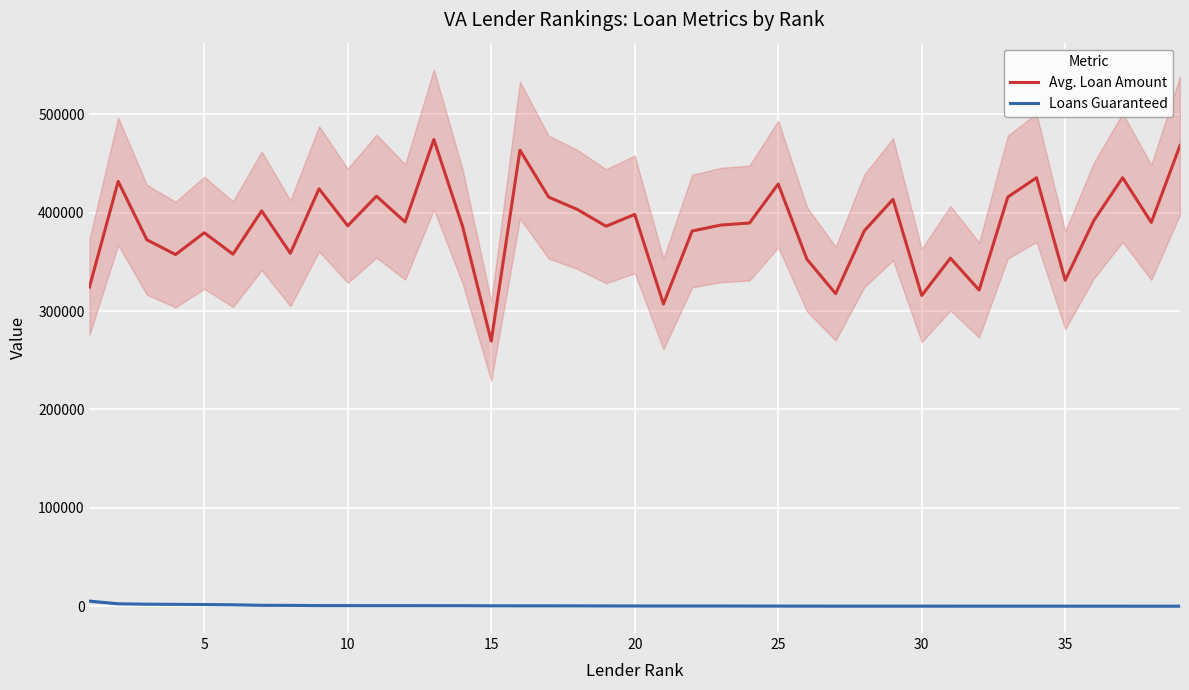

True or false: Avg. Loan Amount and Loans Guaranteed intersect in this chart.

False